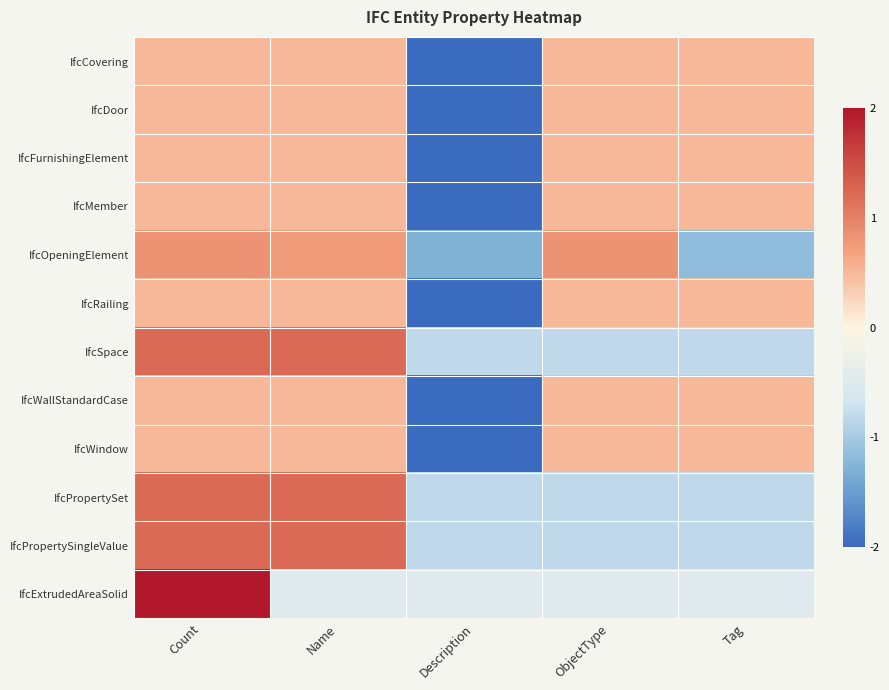

What is the spread (max minus min) of values at Description?

1.5